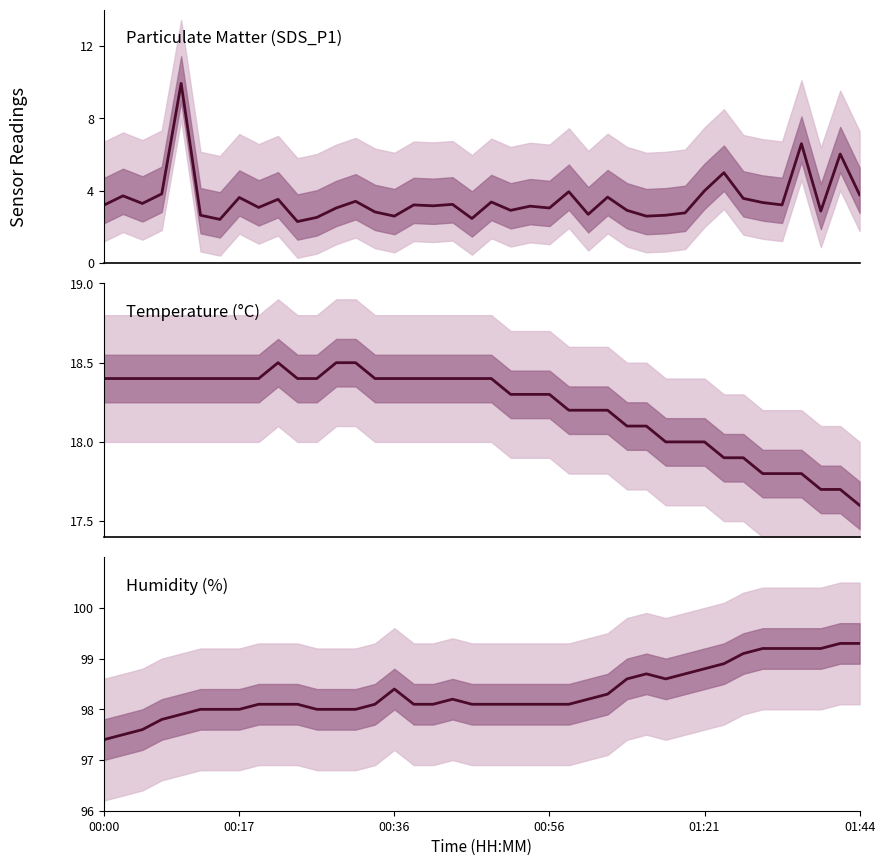

Rank the series at 35 from lowest to highest value.

SDS_P1, Temperature, Humidity